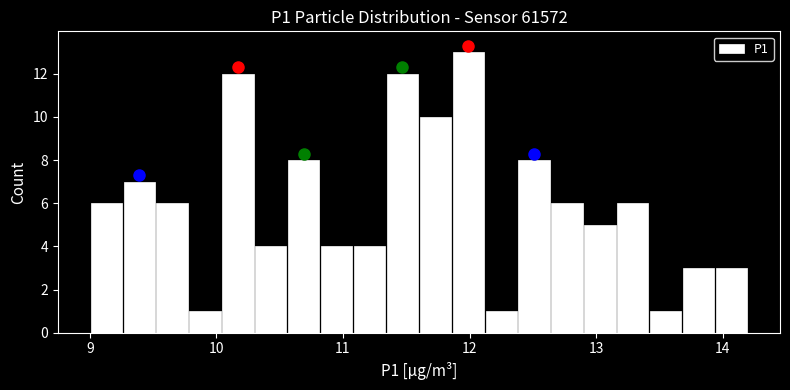

Around what value on the x-axis is the tallest bar? Give the approximate position of its centre, as read against the axis.

12.0